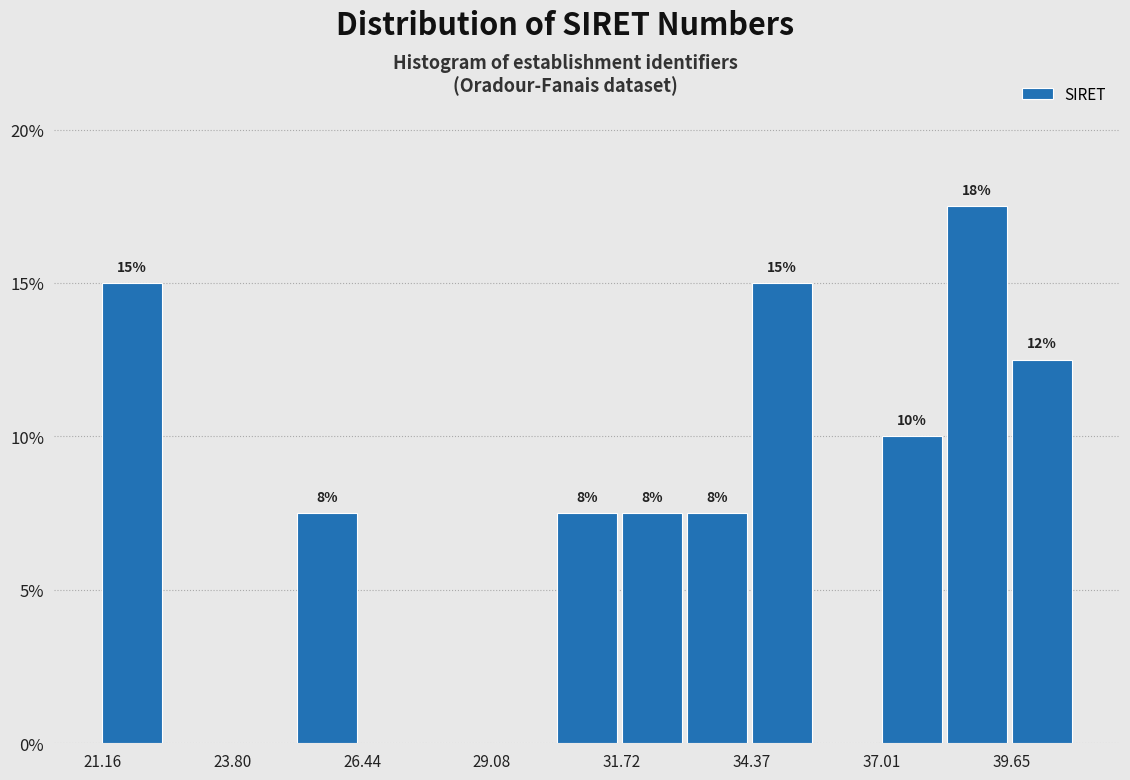

Around what value on the x-axis is the tallest bar? Give the approximate position of its centre, as read against the axis.

39.0